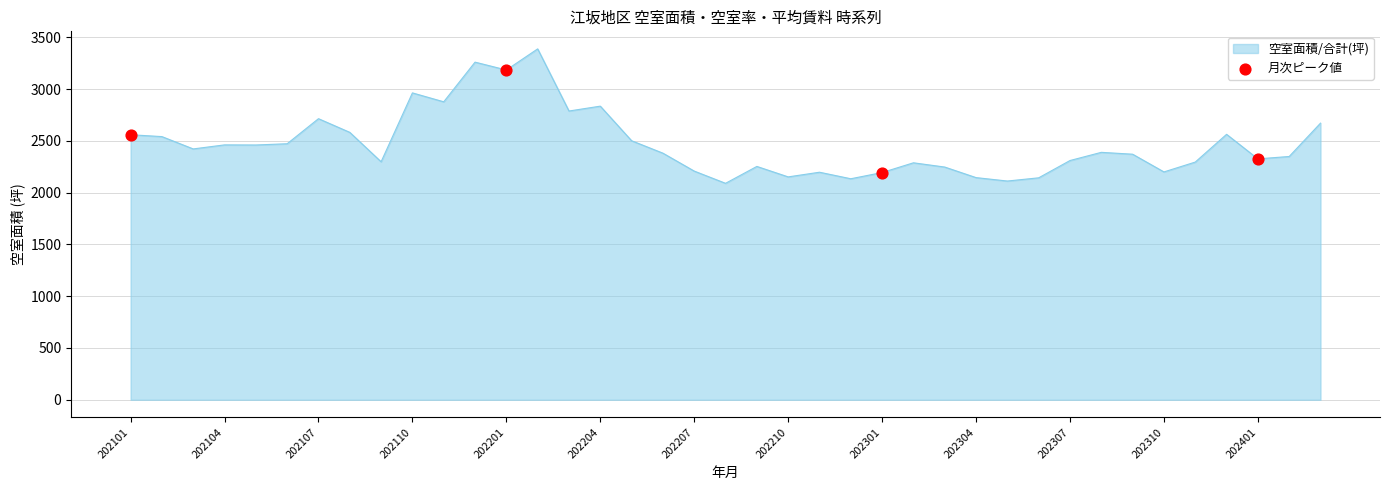

What is the smallest value displayed?

2090